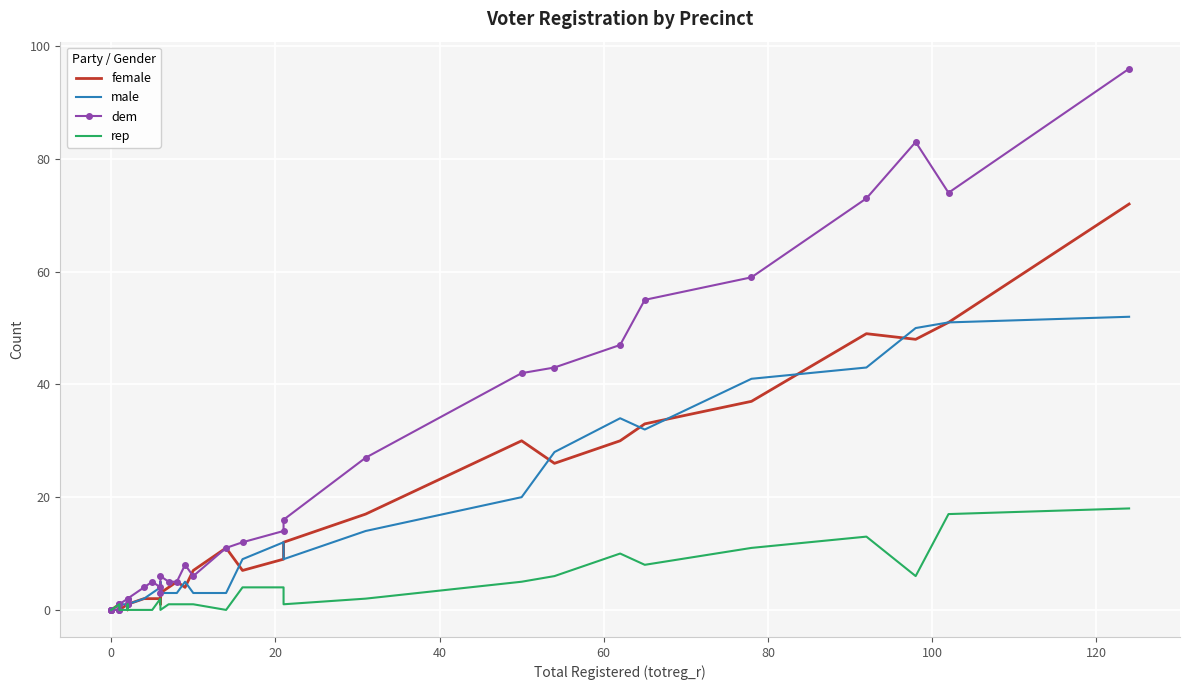

Reading left to right, extract all data points from this chart.

female: 0	0	0	0	0	1	0	1	0	1	1	1	0	1	2	2	2	1	3	4	5	4	7	11	7	9	12	17	30	26	30	33	37	49	48	51	72
male: 0	0	0	0	0	0	1	0	1	1	1	1	2	1	2	3	4	5	3	3	3	5	3	3	9	12	9	14	20	28	34	32	41	43	50	51	52
dem: 0	0	0	0	0	0	0	1	1	2	1	1	1	2	4	5	4	3	6	5	5	8	6	11	12	14	16	27	42	43	47	55	59	73	83	74	96
rep: 0	0	0	0	0	1	0	0	0	0	1	1	0	0	0	0	2	1	0	1	1	1	1	0	4	4	1	2	5	6	10	8	11	13	6	17	18